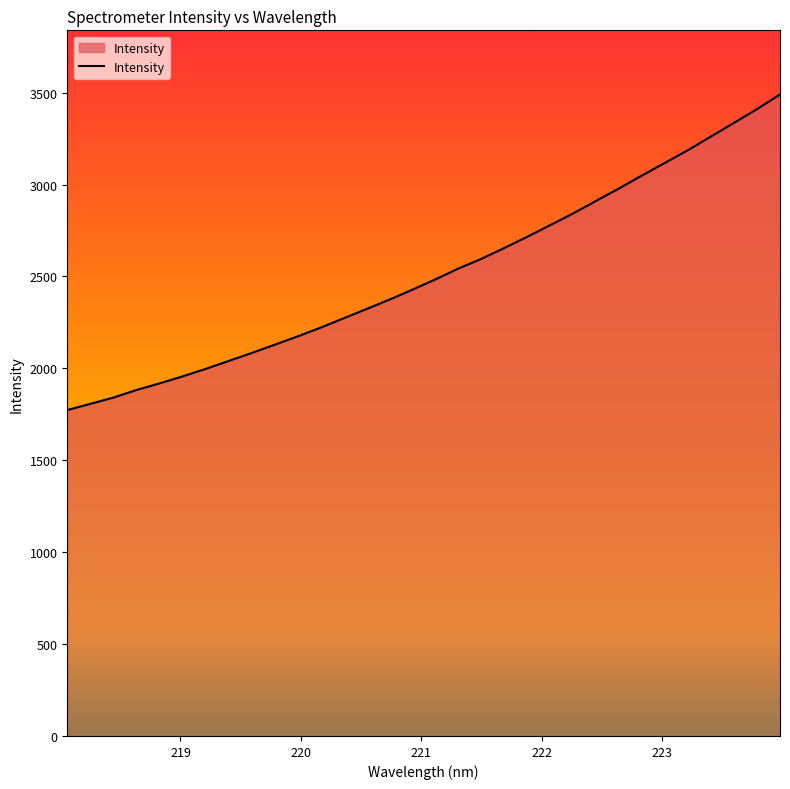

What is the smallest value displayed?

1773.0